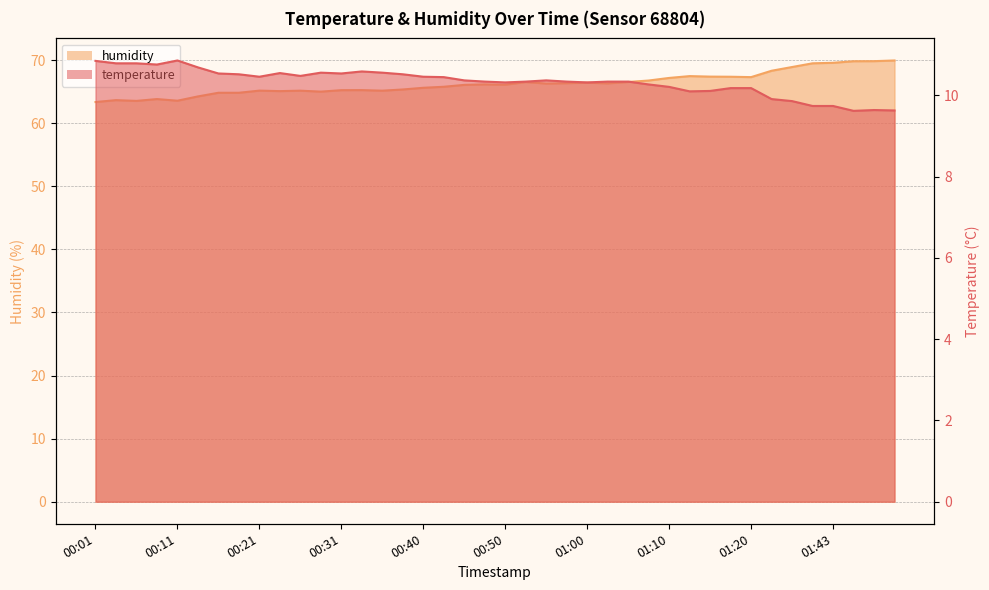

How many lines are shown in the chart?

2